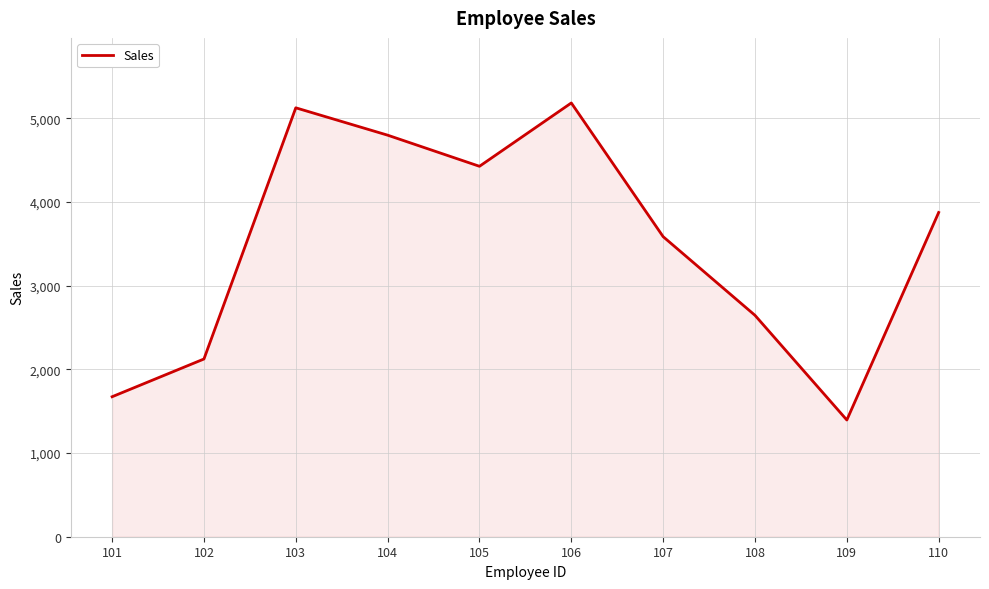

What is the change in value from 106 to 109?

-3789